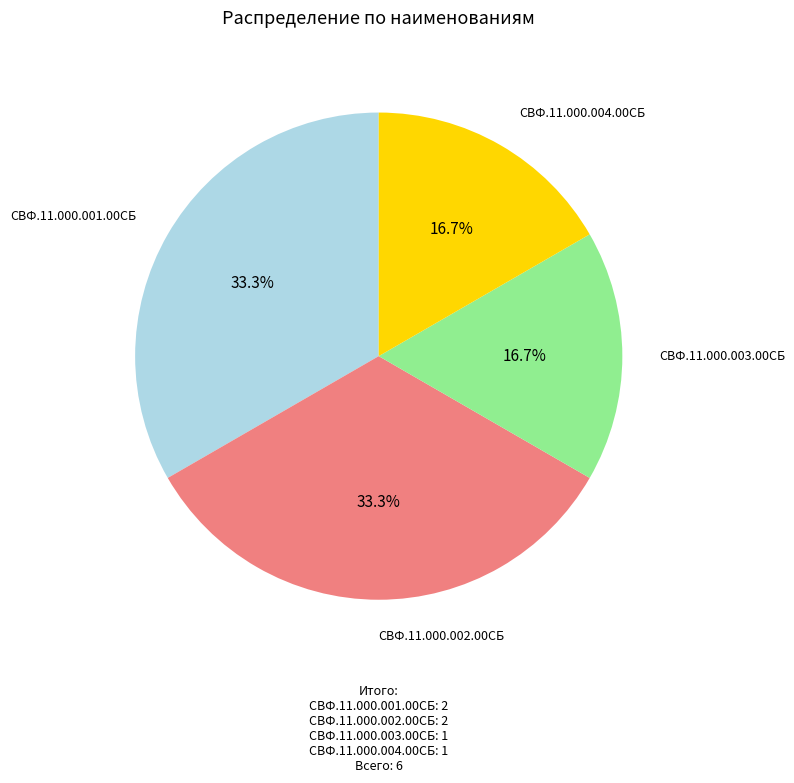

To the nearest percent, what is the combined percentage of СВФ.11.000.001.00СБ and СВФ.11.000.003.00СБ?

50%